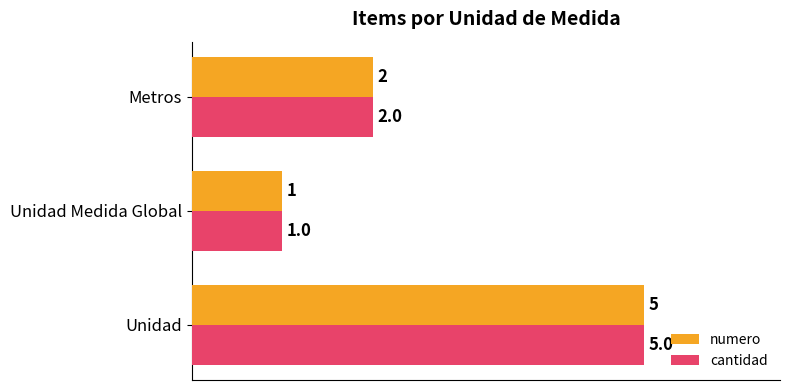

Is it true that cantidad equals 5 at Unidad?

True